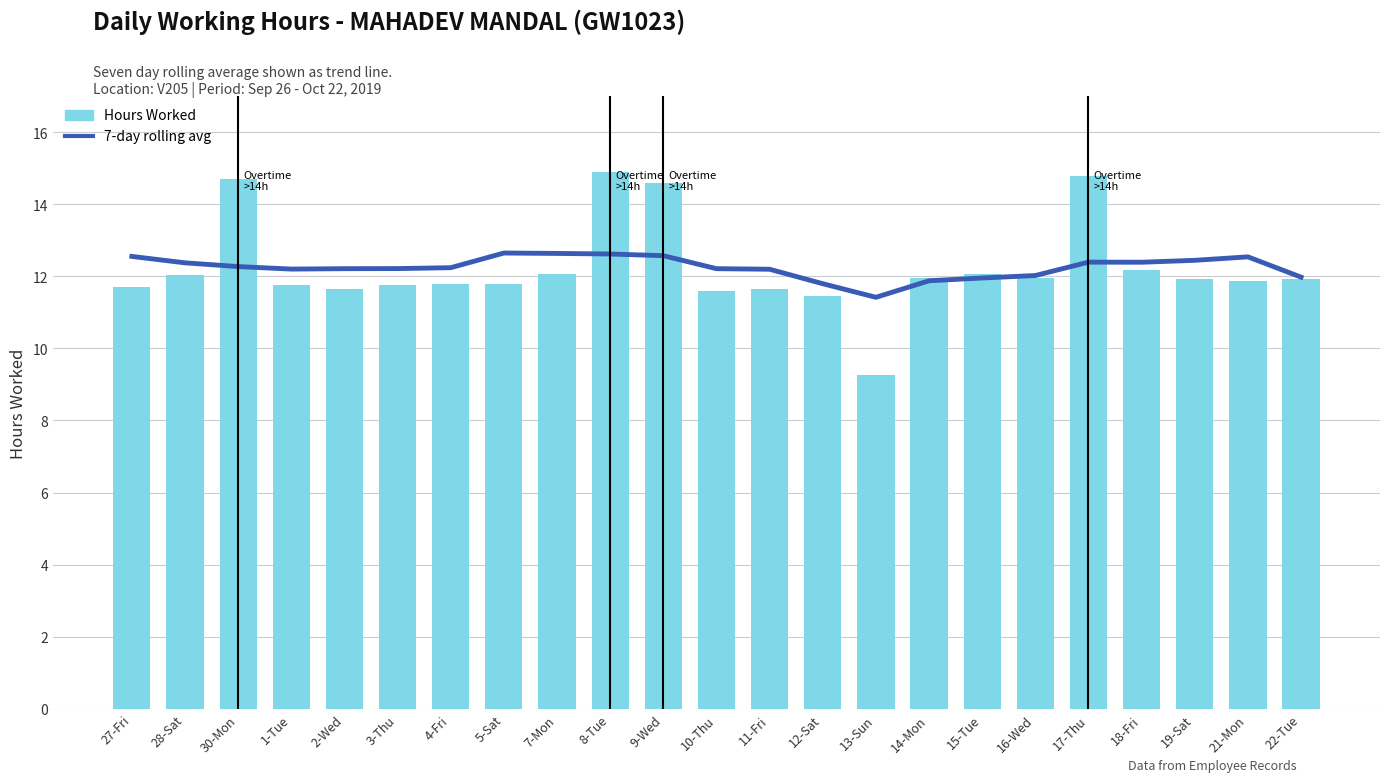

At 21-Mon, list the series in order from largest to smallest.

7-day rolling avg, Hours Worked